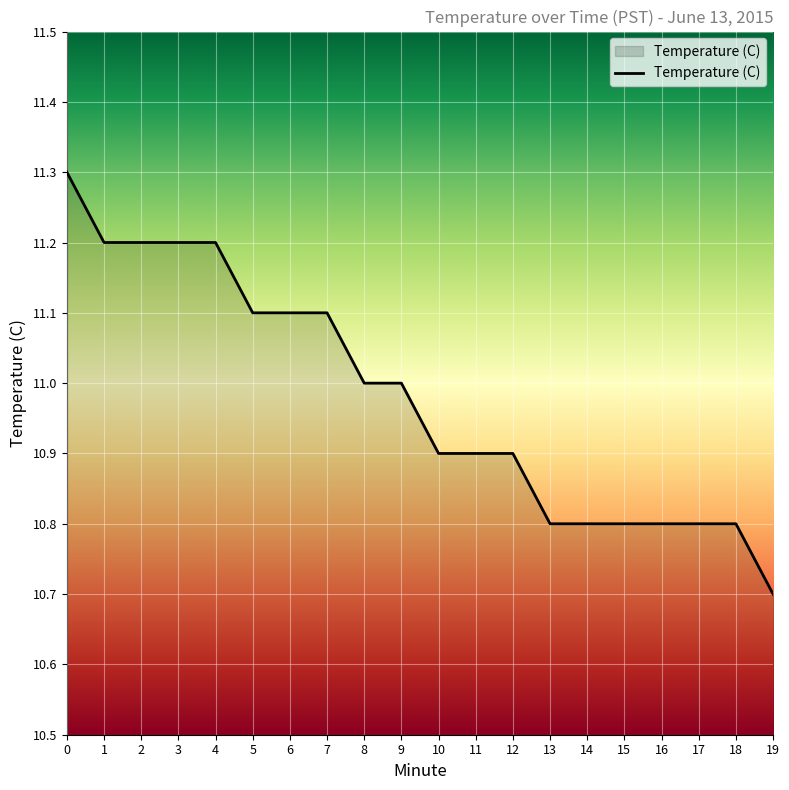

What is the minimum value shown in the chart?

10.7